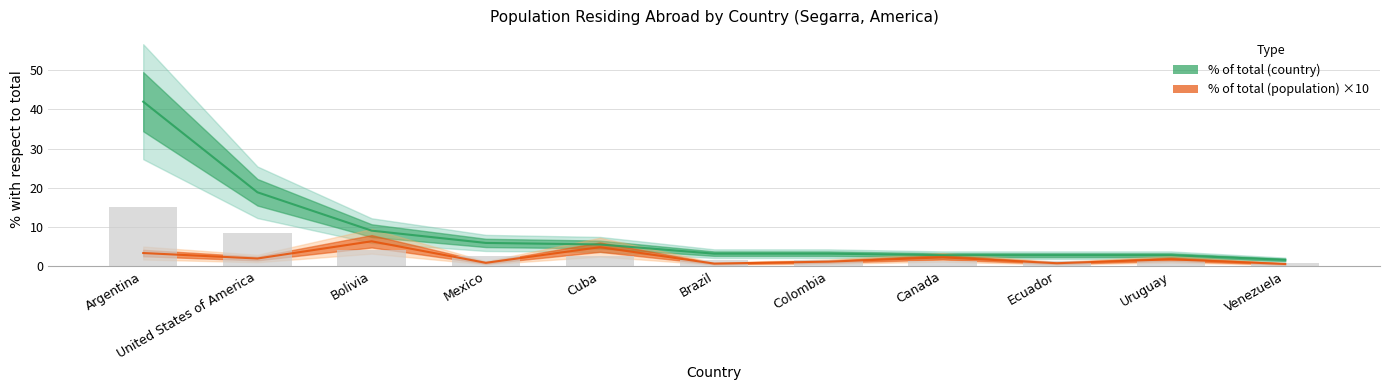

Rank the series by their maximum value, from lowest to highest.

% of total (population), % of total (country)